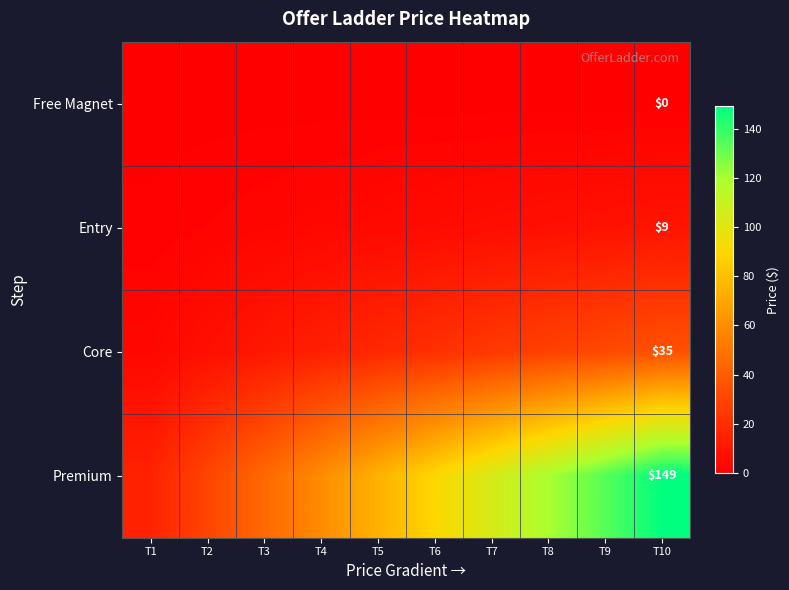

Rank the series at T1 from highest to lowest value.

Premium, Core, Entry, Free Magnet